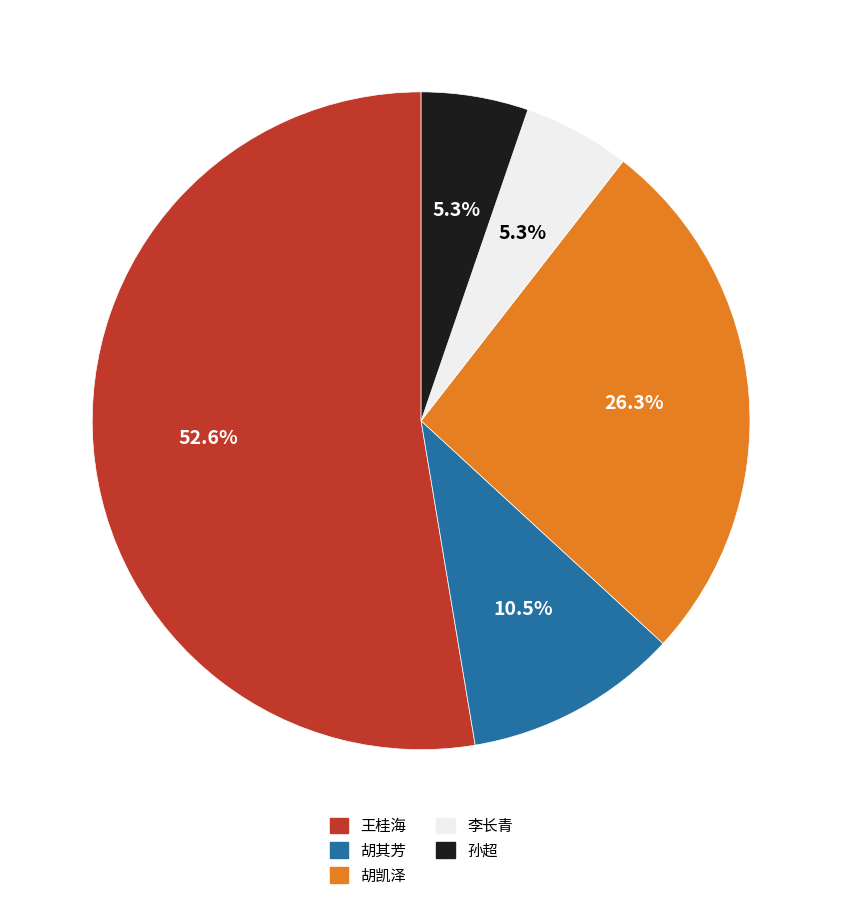

Which slice is the largest?

王桂海